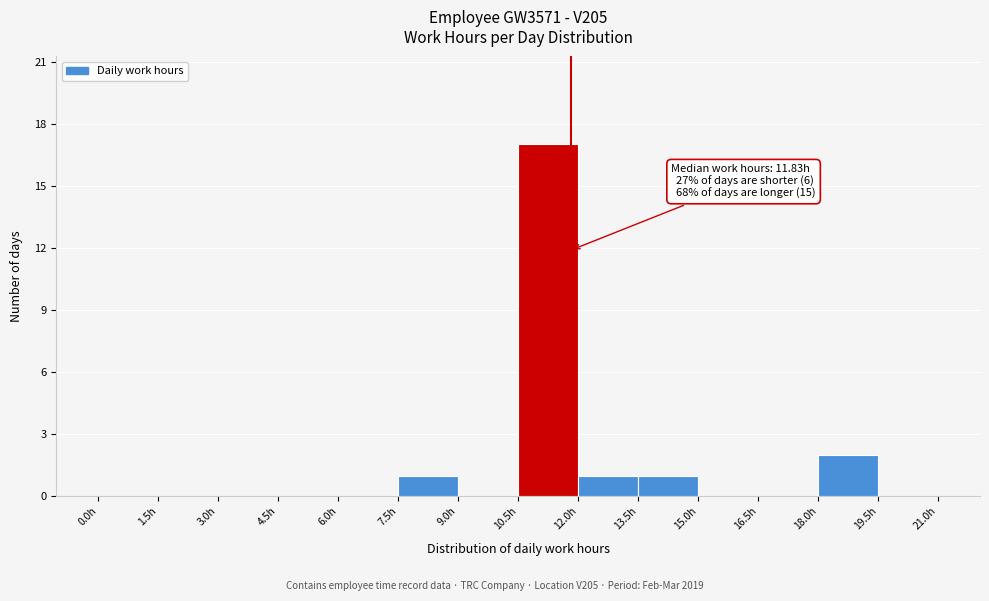

Which range on the x-axis has the tallest bar?

10.5 to 12.0